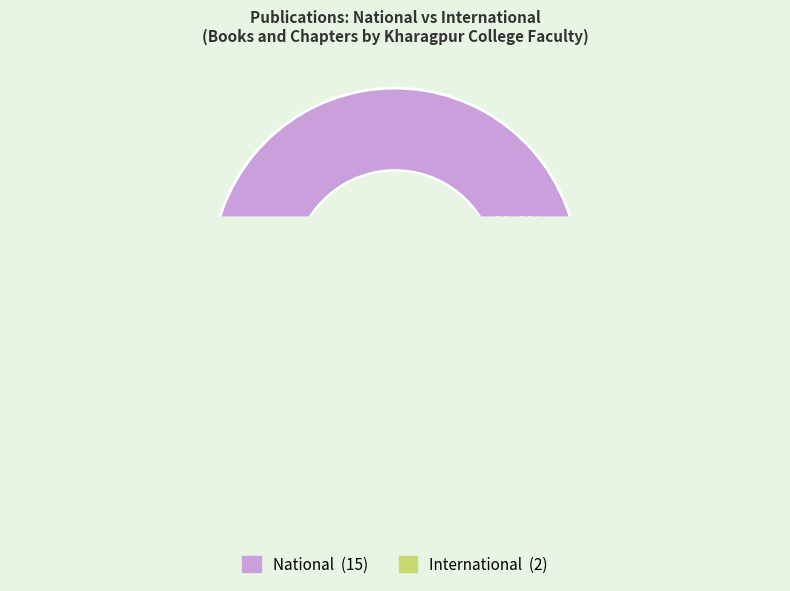

The National slice represents 99% of the pie. True or false?

False